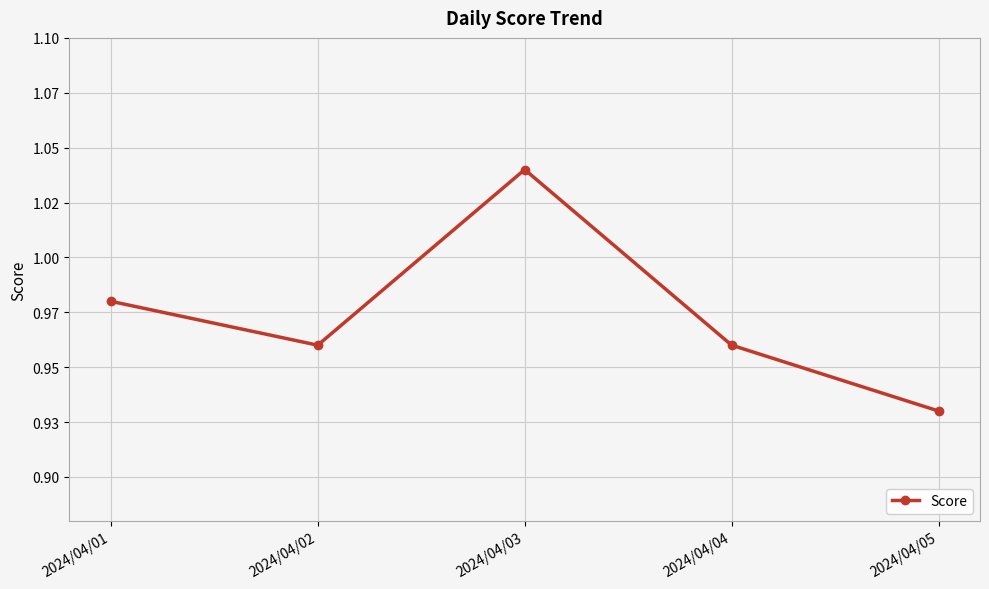

How many values are between 0 and 1?

4